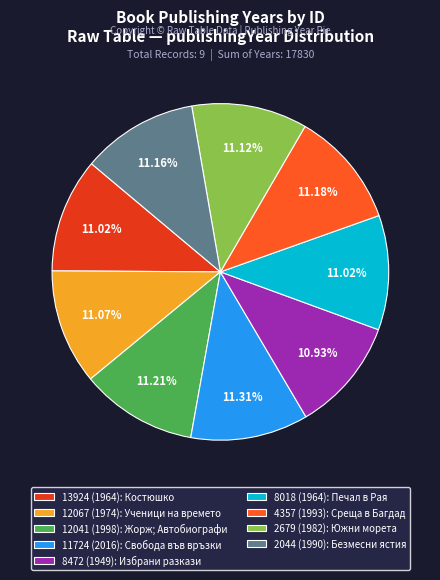

Approximately how many times larger is the value at 12041 compared to 2679?

1.0